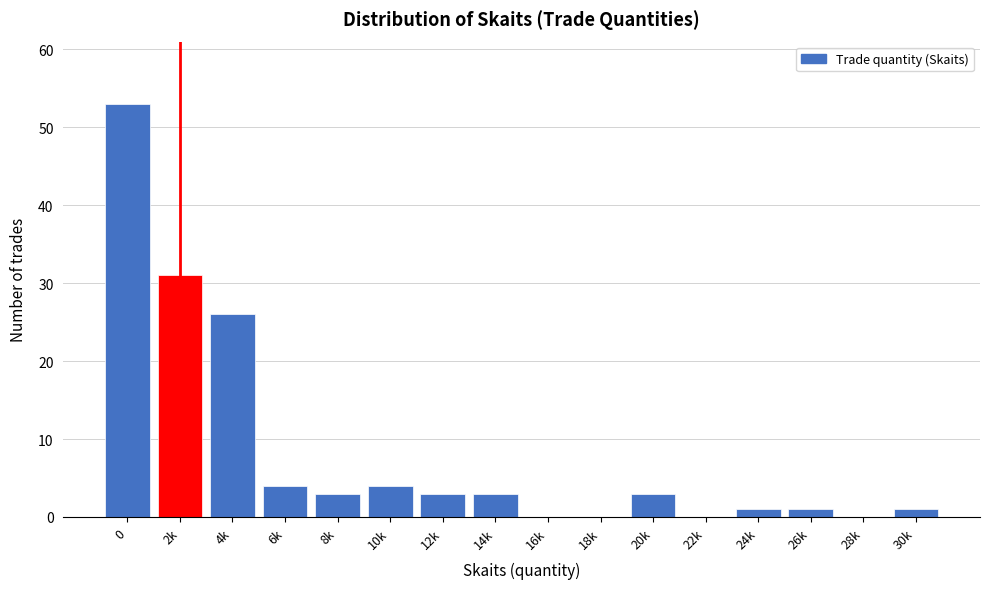

Reading left to right, list all the values displayed in this chart.

0=53	2k=31	4k=26	6k=4	8k=3	10k=4	12k=3	14k=3	16k=0	18k=0	20k=3	22k=0	24k=1	26k=1	28k=0	30k=1